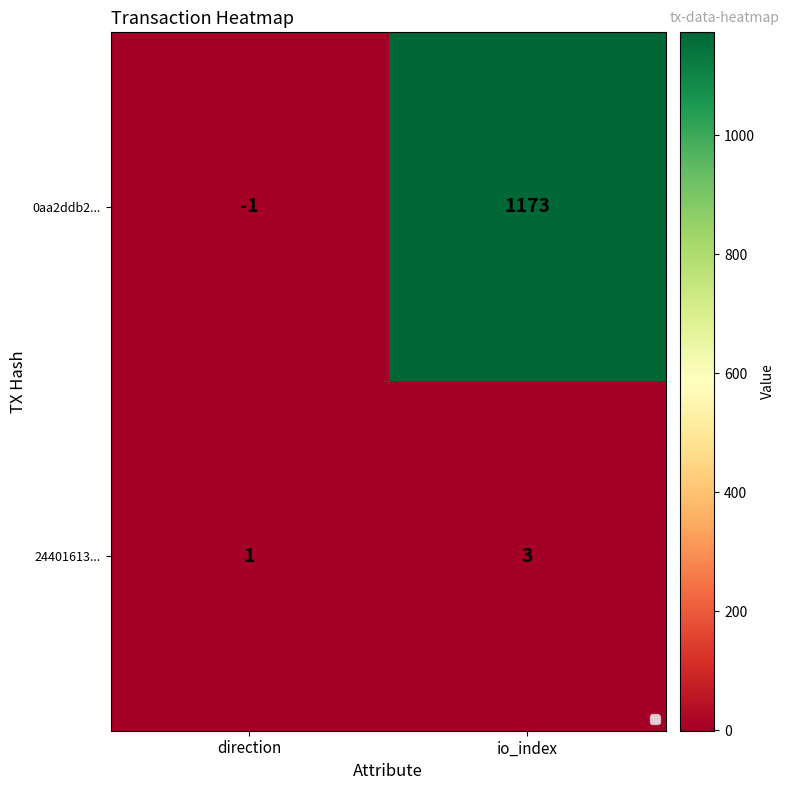

At which category is the sum across all series the highest?

io_index